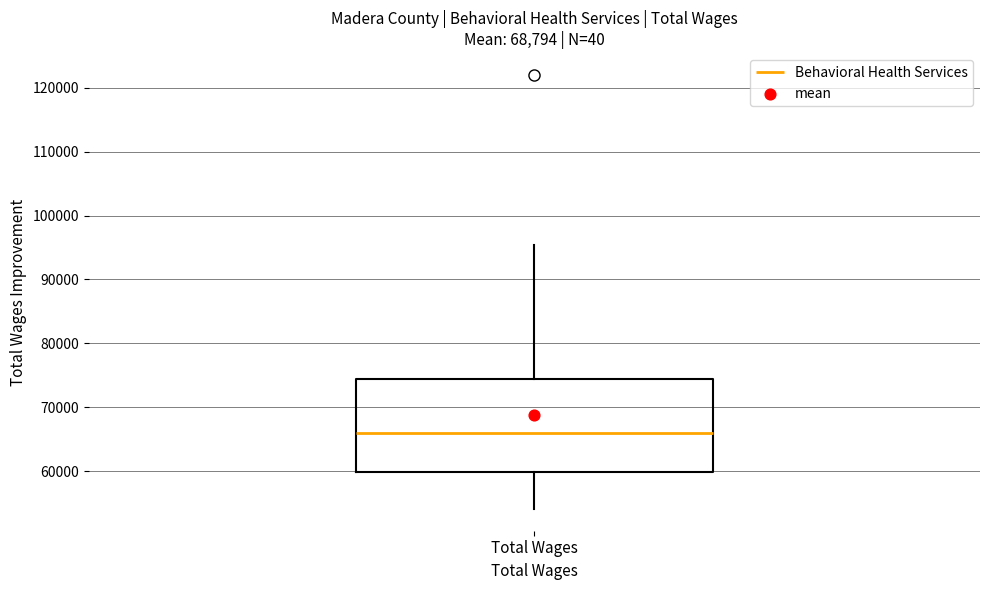

Transcribe this box plot: give where the median line is, the range the box spans, and where the two whiskers end, as read against the y-axis. The values are not printed on the chart, so give them approximately, as read against the axis.

median 66000, box 60000 to 74000, whiskers 54000 to 95000